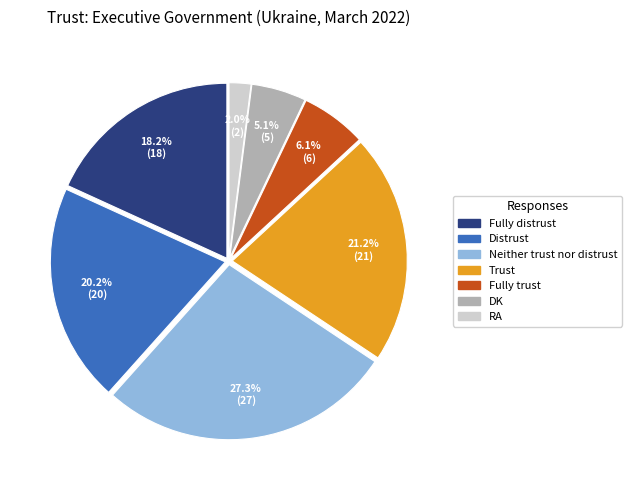

True or false: Trust accounts for 21% of the total.

True